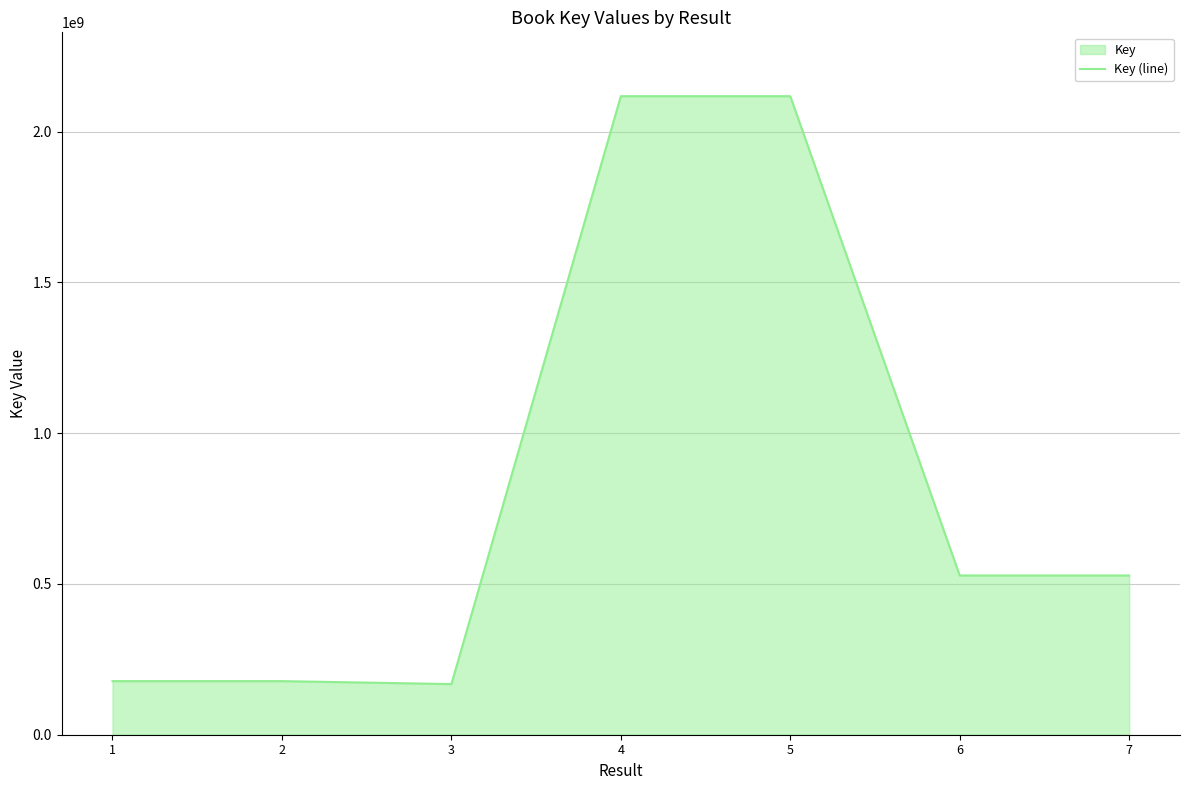

What is the change in value from 3 to 4?

+1949337211